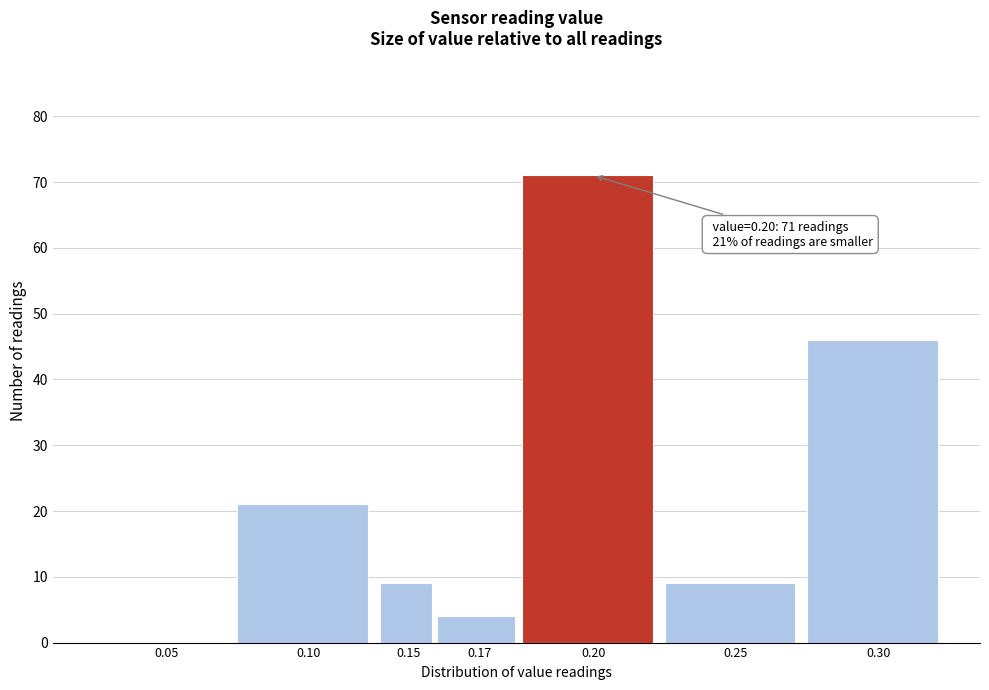

Reading left to right, extract all data points from this chart.

0.05=0	0.10=21	0.15=9	0.17=4	0.20=71	0.25=9	0.30=46